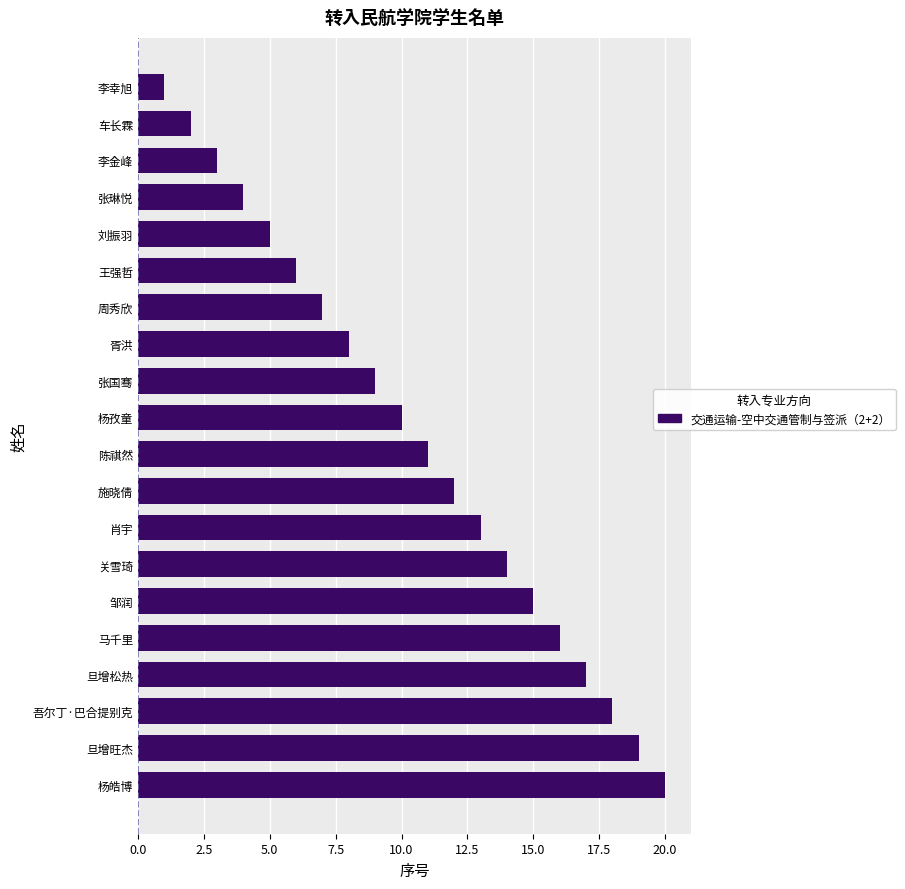

How many data points does each series have?

20